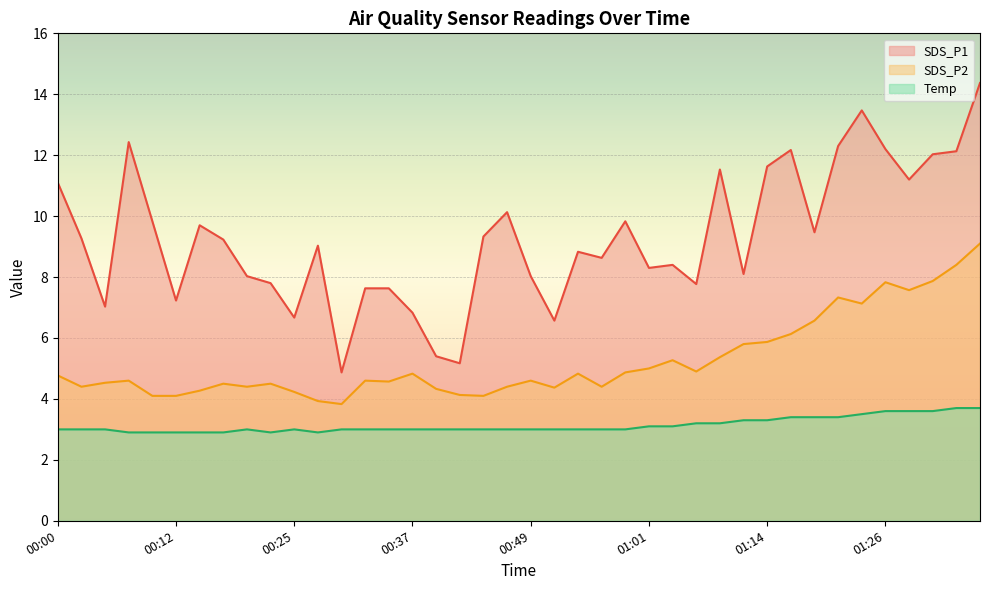

Which series changed the most between 00:08 and 00:12?

SDS_P1